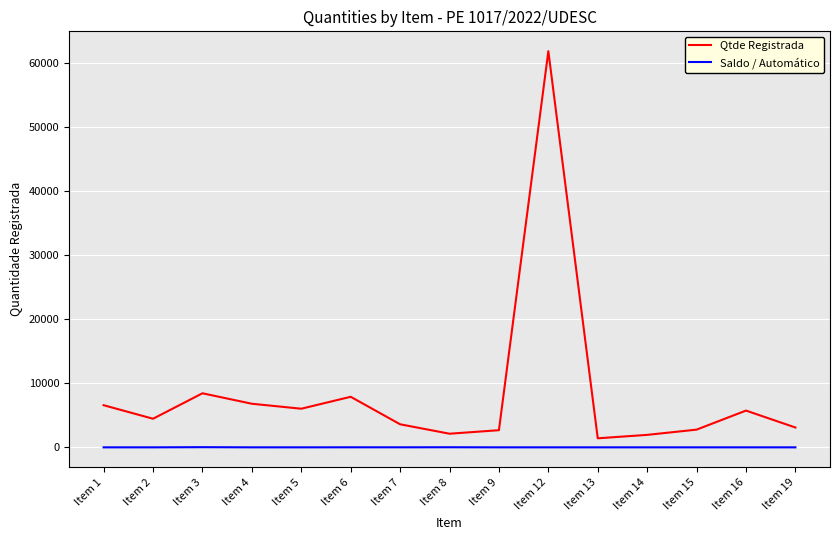

Which series has the largest range (max minus min)?

Qtde Registrada